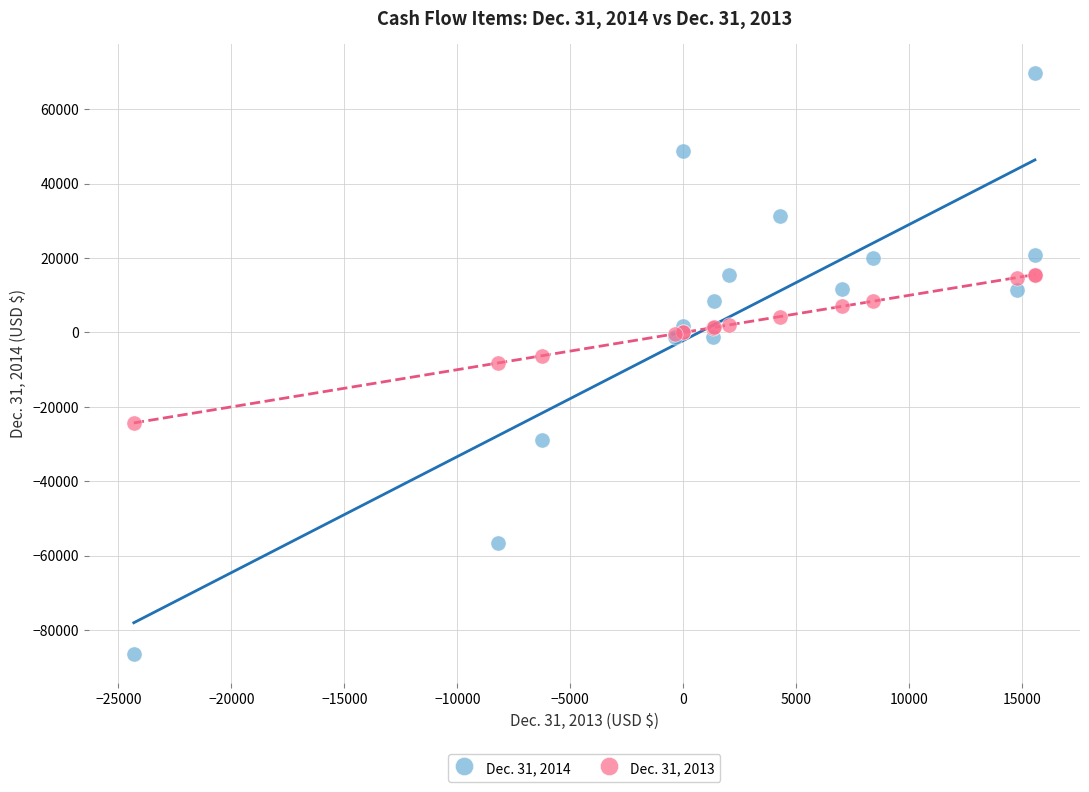

Which series reaches the maximum Y coordinate?

Dec. 31, 2014